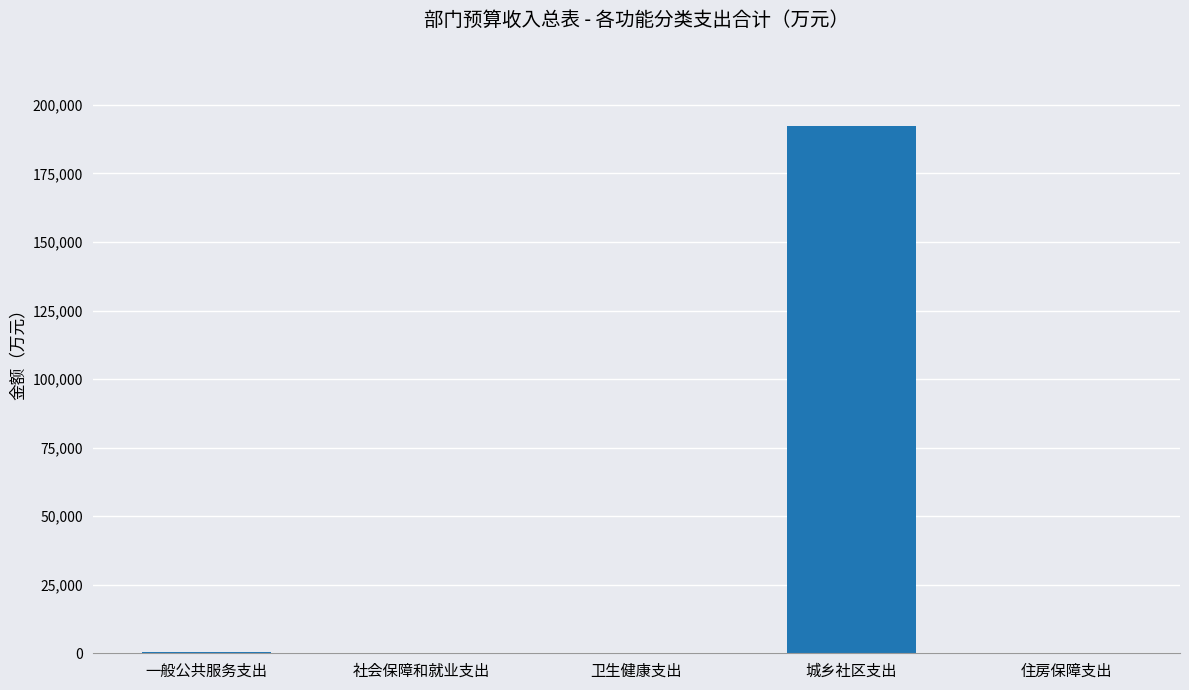

Are the bars horizontal?

No